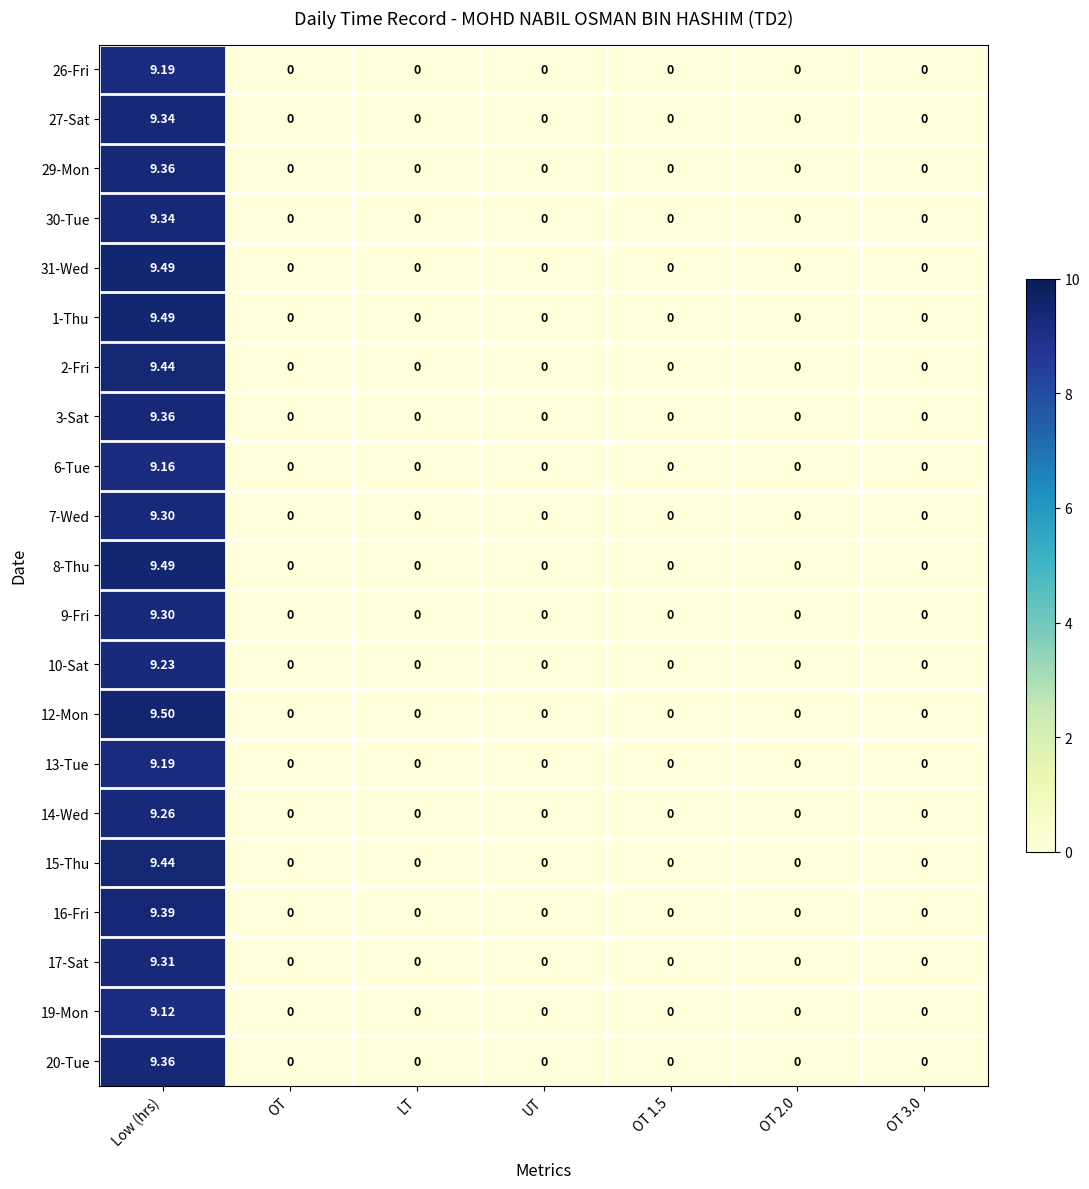

At which label does 9-Fri reach its peak?

Low (hrs)